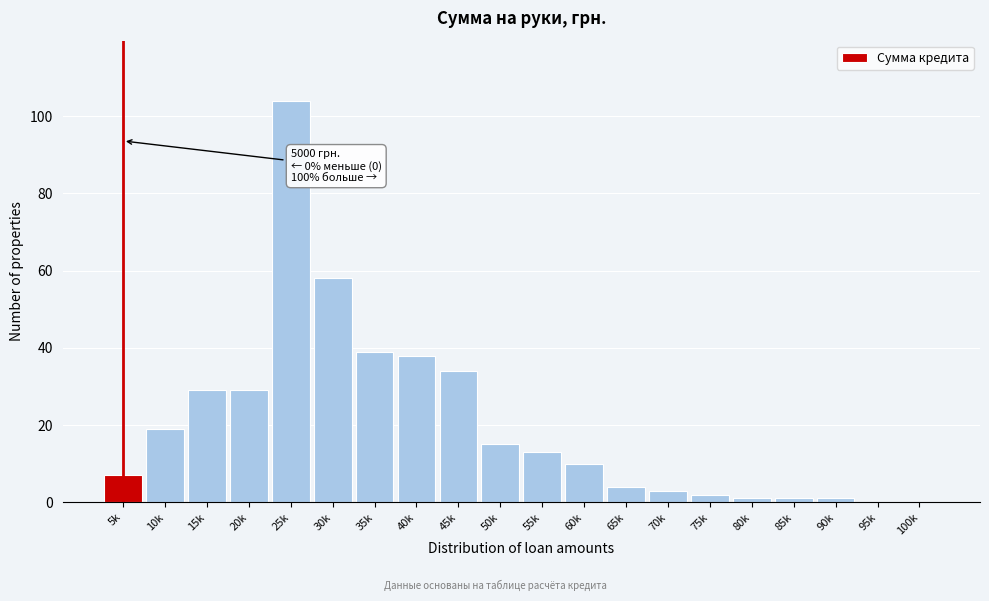

Reading right to left, what are all the values shown in this chart?

100k=0	95k=0	90k=1	85k=1	80k=1	75k=2	70k=3	65k=4	60k=10	55k=13	50k=15	45k=34	40k=38	35k=39	30k=58	25k=104	20k=29	15k=29	10k=19	5k=7